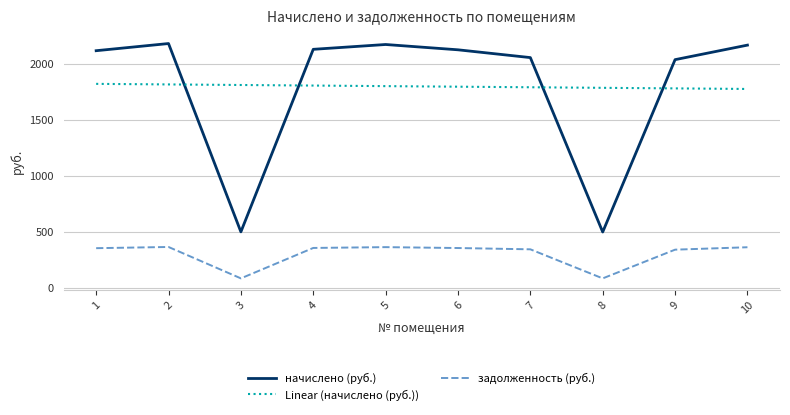

Is the value of задолженность (руб.) at 1 greater than the value of Linear (начислено (руб.)) at 5?

No